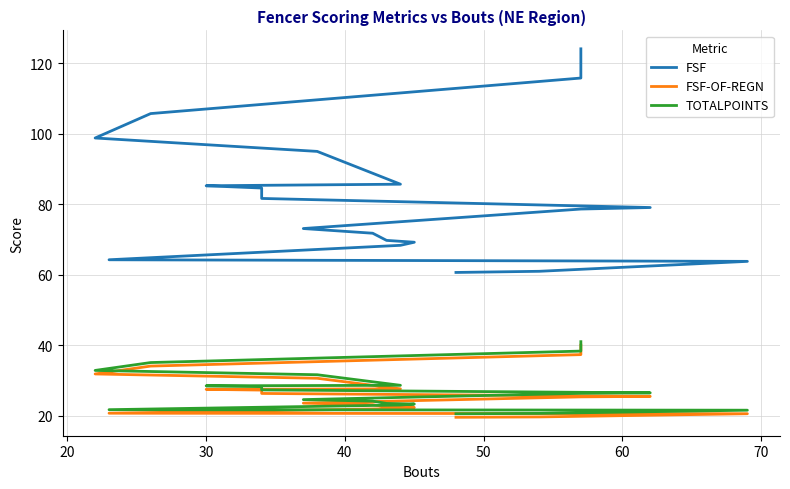

What is the difference between the maximum and minimum values in the TOTALPOINTS series?

20.5